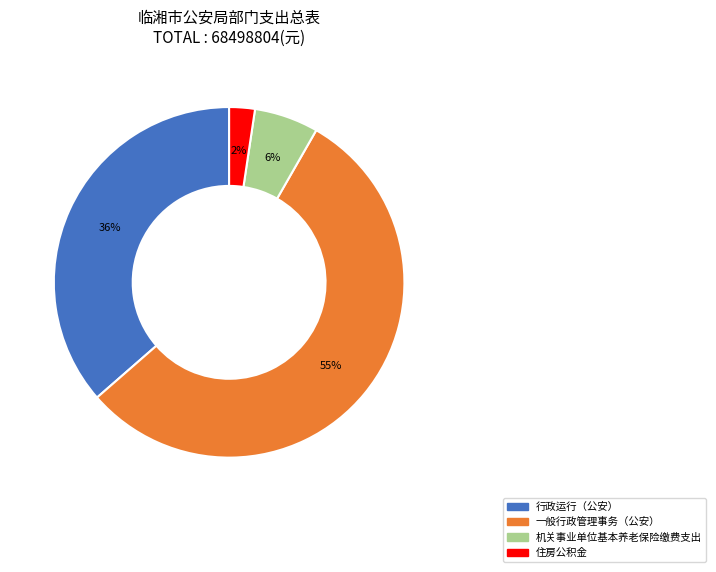

True or false: 行政运行（公安） accounts for 36% of the total.

True